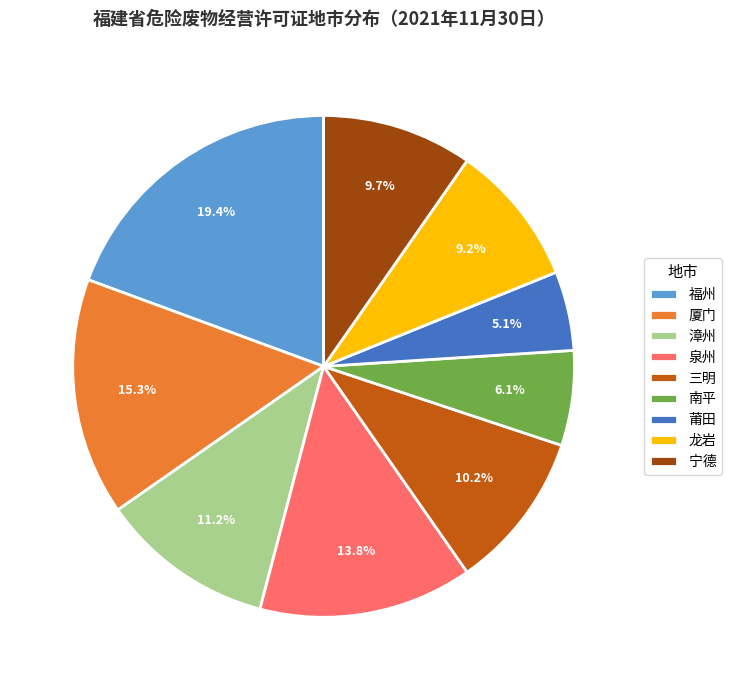

To the nearest percent, what portion does 厦门 represent?

15%